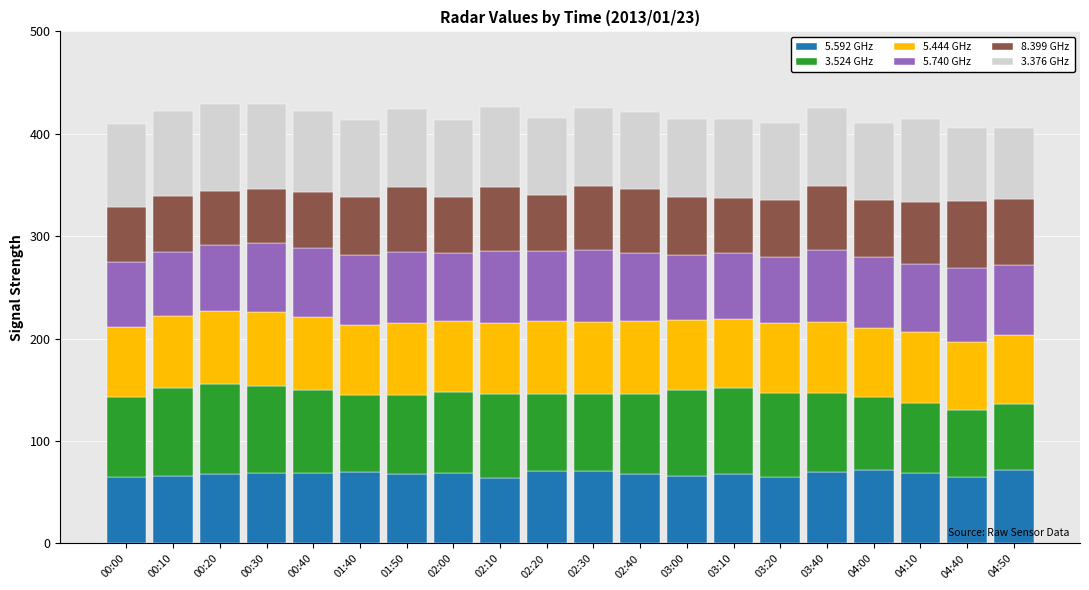

What is the lowest value of the 5.592 GHz series?

64.2